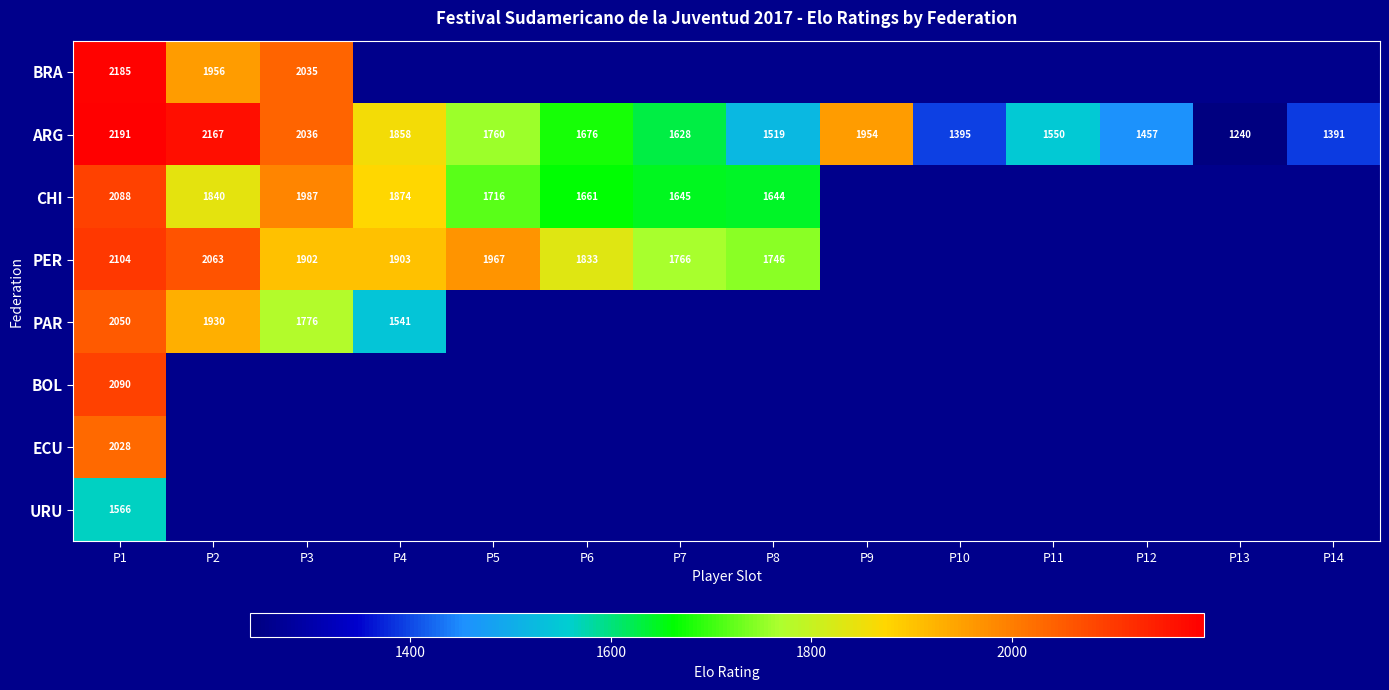

How many series are shown in this chart?

8